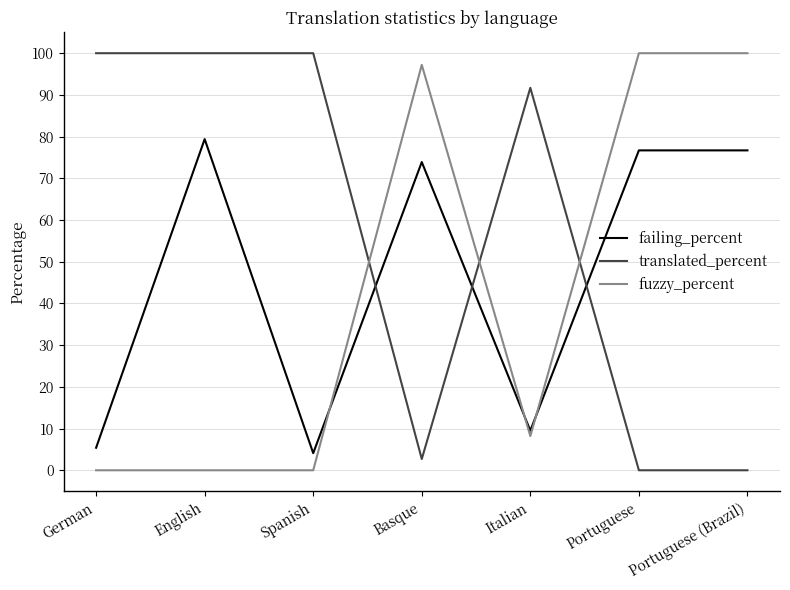

What is the difference between the highest and lowest values at Portuguese (Brazil)?

100.0